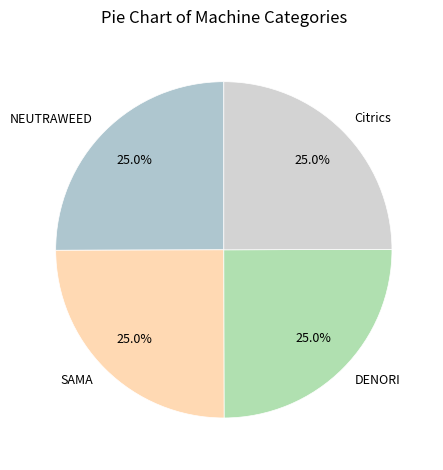

Combined, what portion of the pie is NEUTRAWEED and SAMA?

50.0%